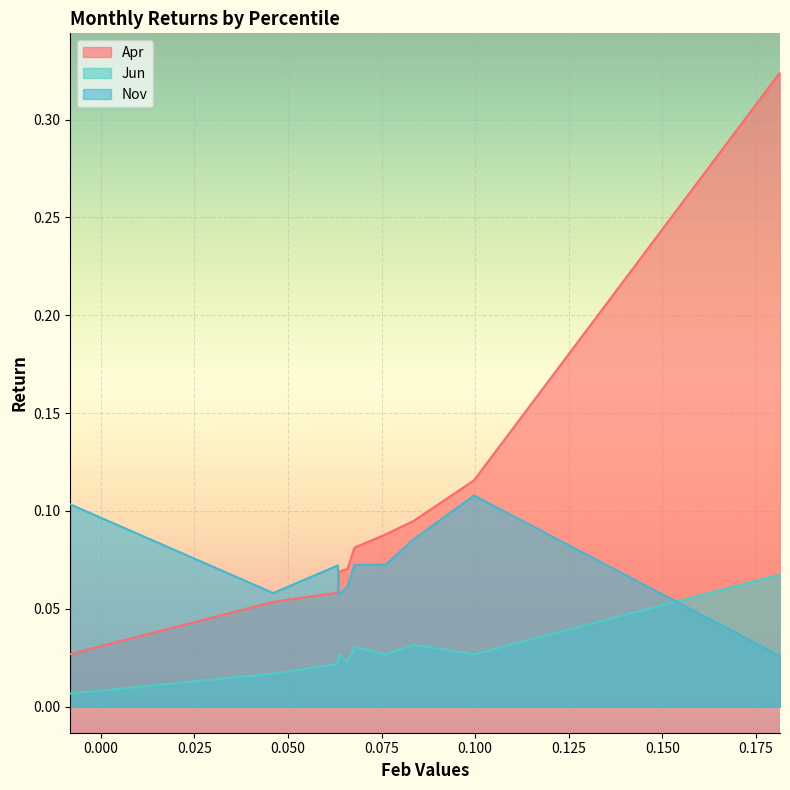

Which series has the largest total across all categories?

Apr